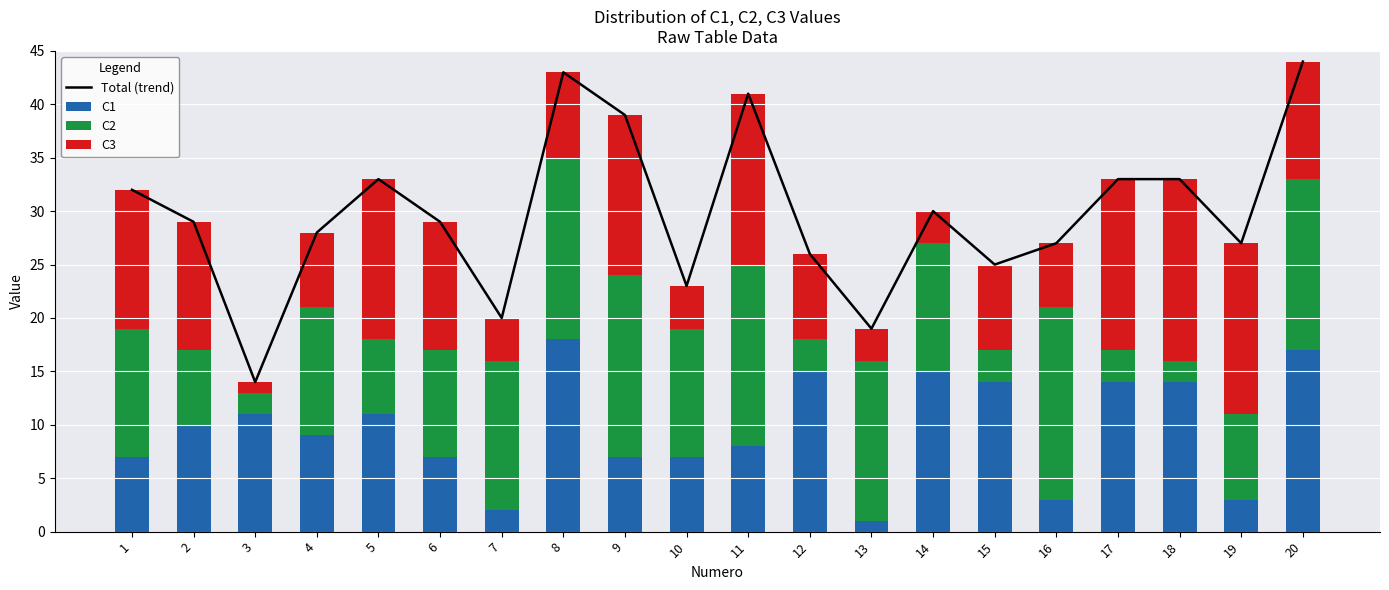

At which label does C1 reach its peak?

8